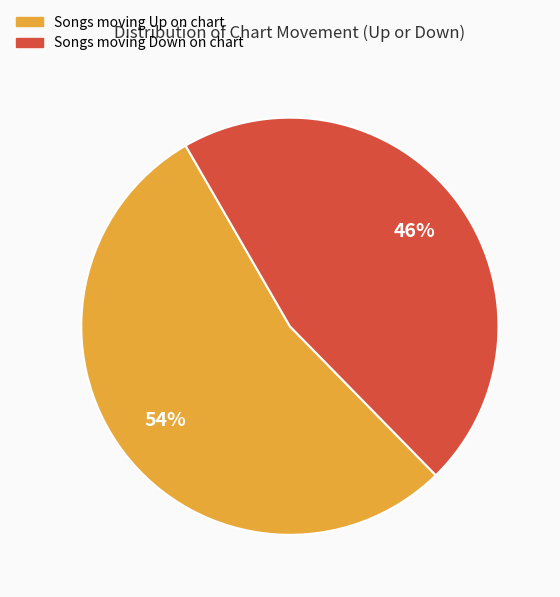

To the nearest percent, what is the difference between the largest and smallest slice percentages?

8%